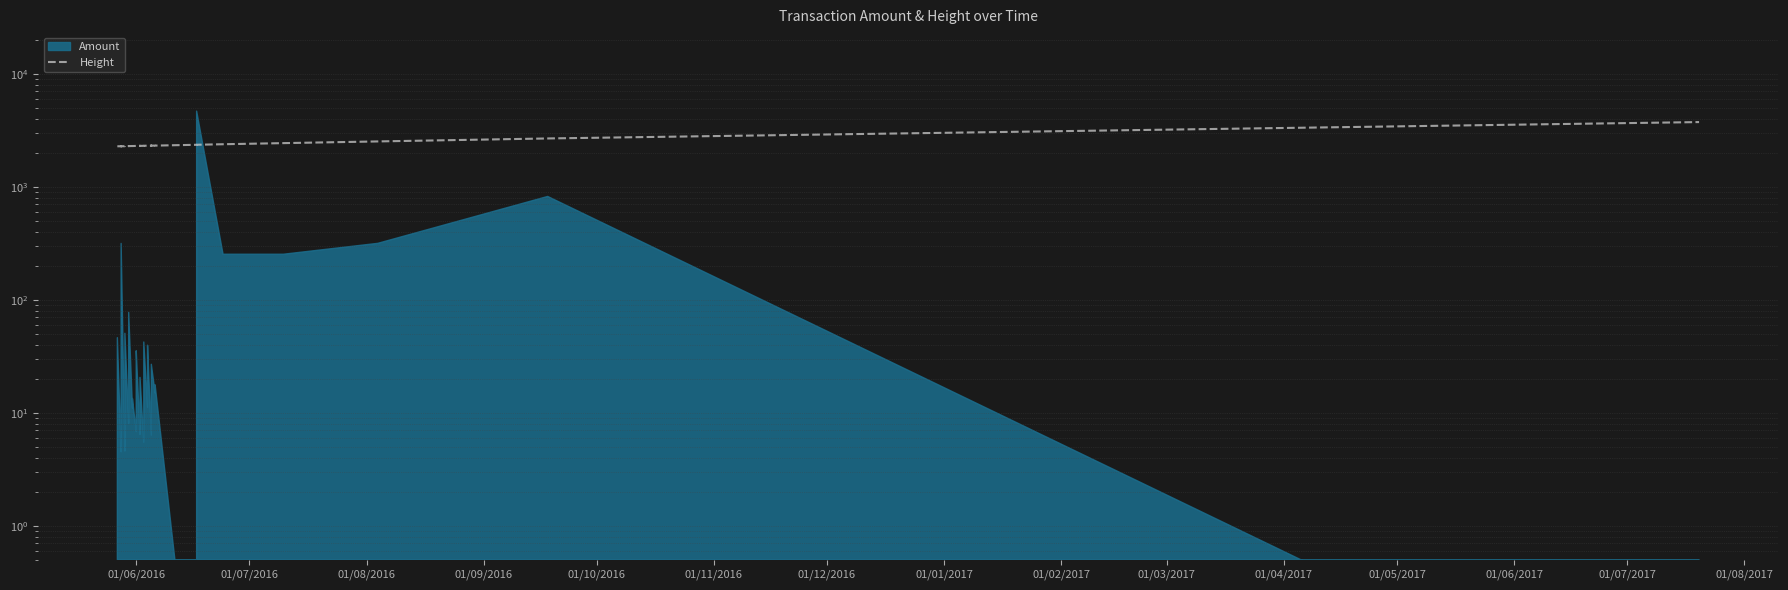

At which category does the chart reach its minimum across all series?

01/06/2016